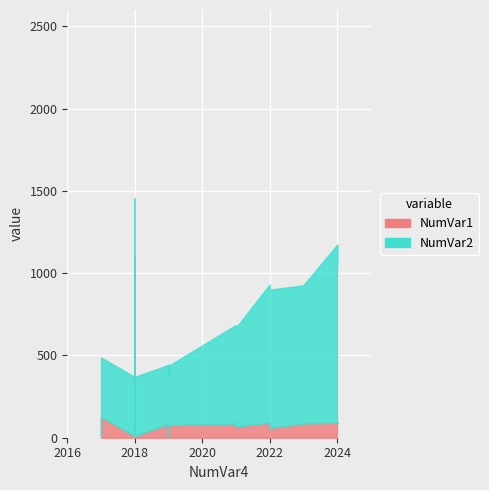

The value of Total economico at 2018 is 10959801. True or false?

False